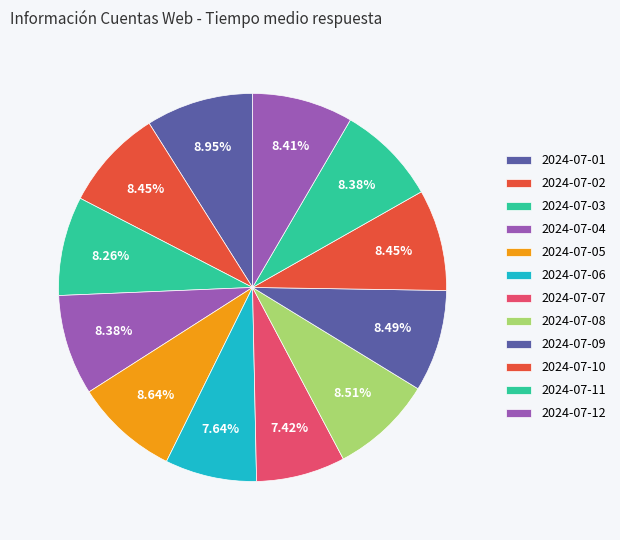

Between 2024-07-01 and 2024-07-11, which is larger?

2024-07-01